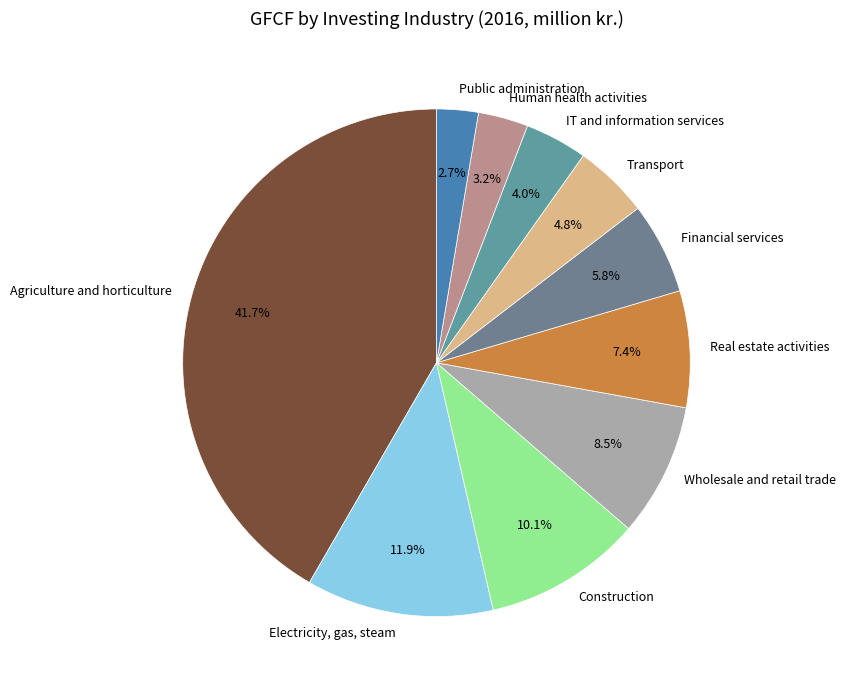

Combined, do Real estate activities and Electricity, gas, steam account for over 50%?

No